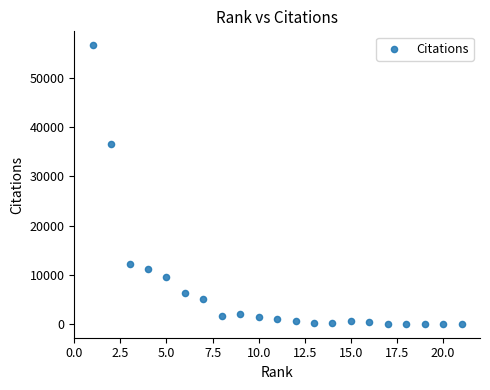

What is the range of Y values (max minus min)?

56670